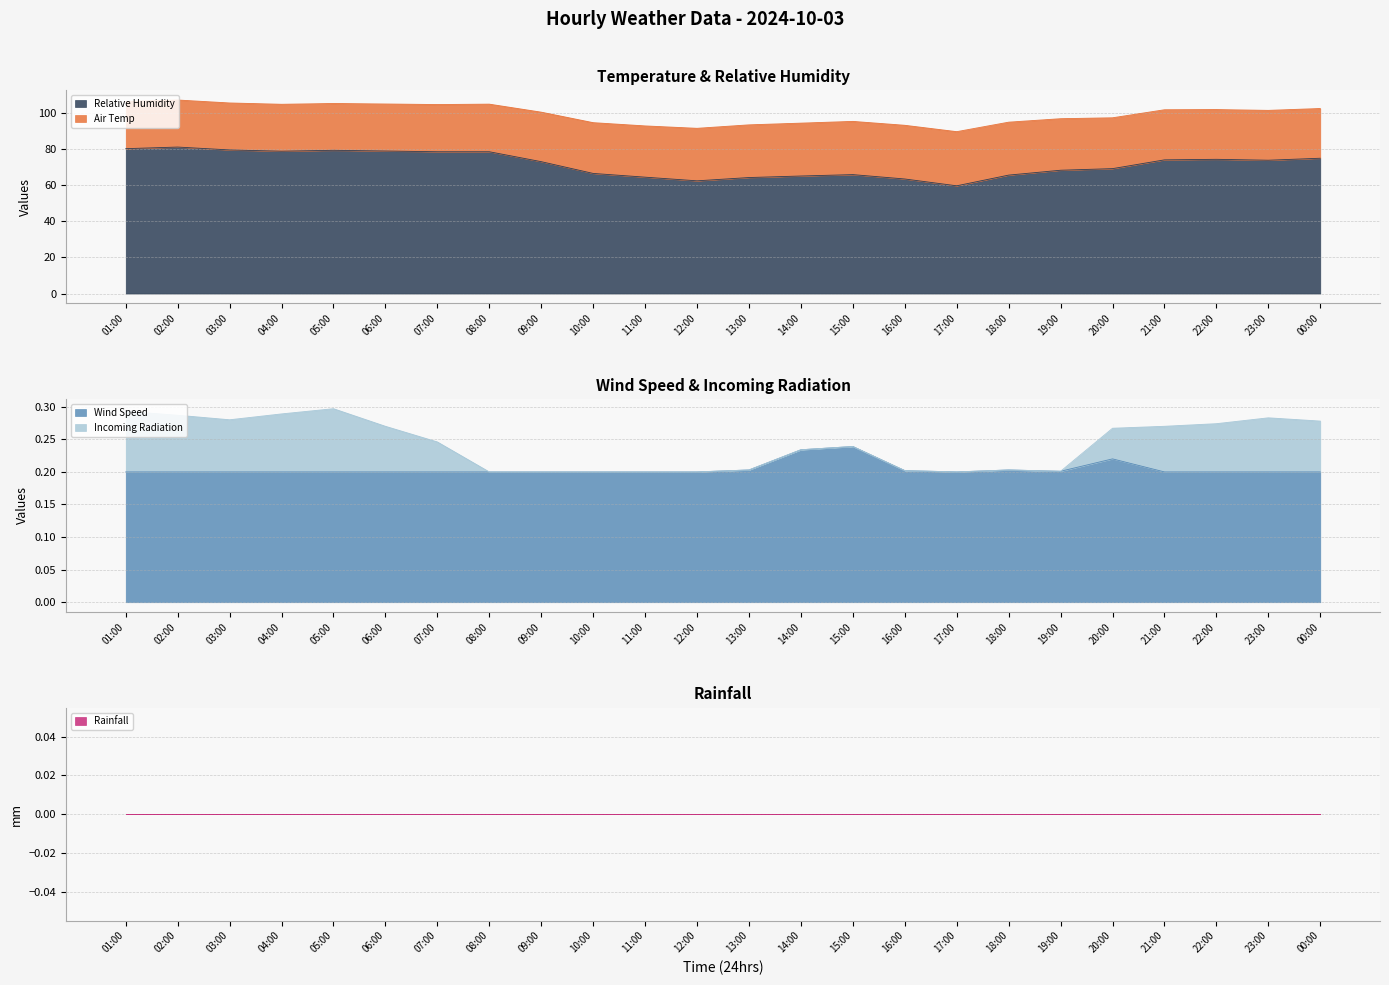

What are all the series names shown in the legend?

Air Temp, Relative Humidity, Wind Speed, Rainfall, Incoming Radiation